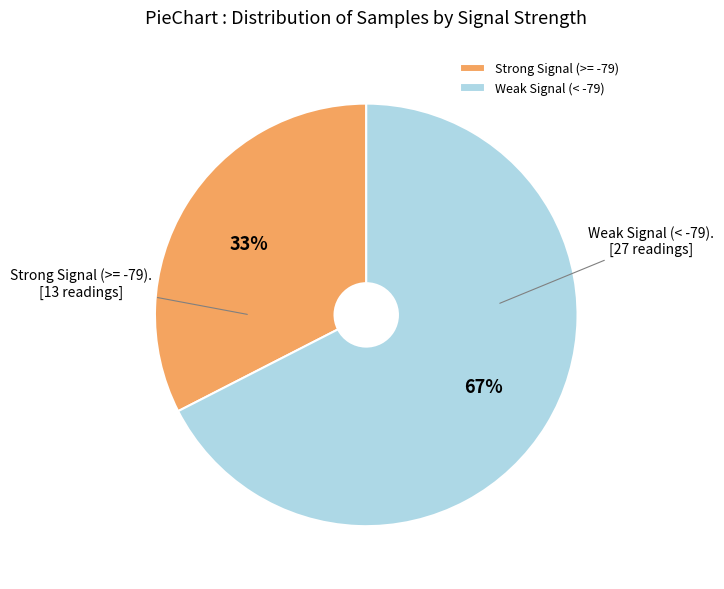

To the nearest percent, what percentage of the pie is Strong Signal (>= -79)?

33%